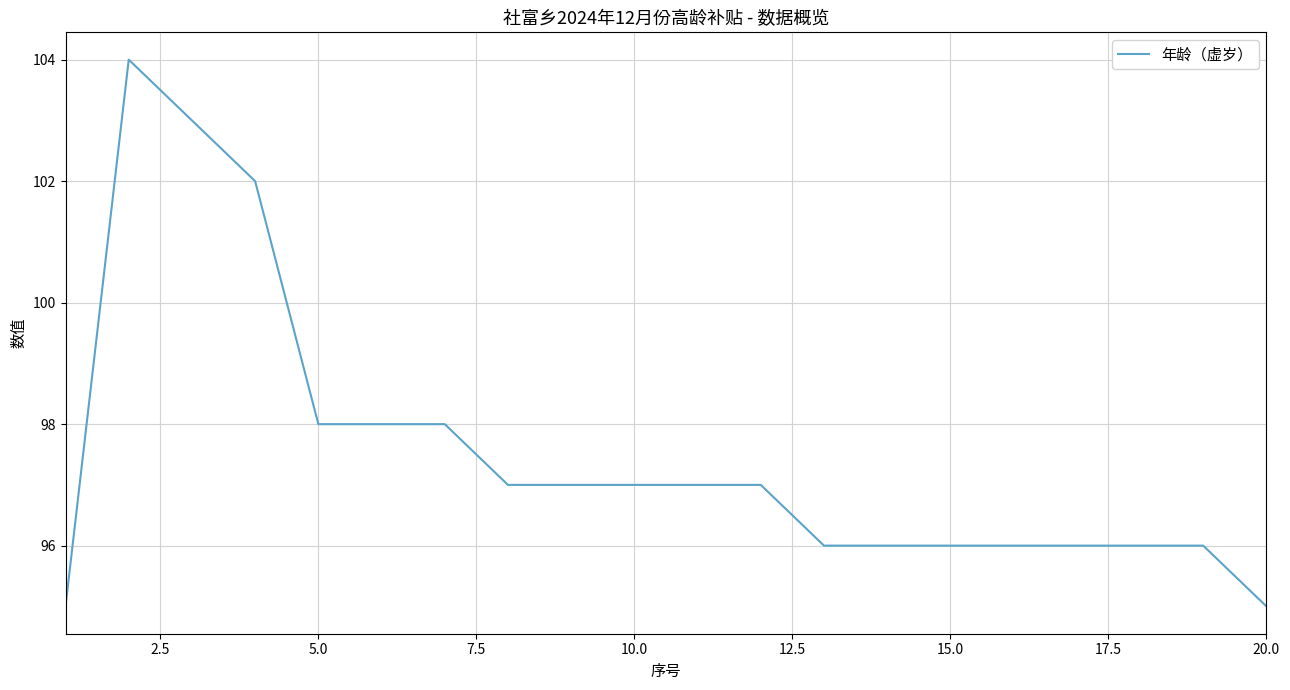

What is the minimum value shown in the chart?

95